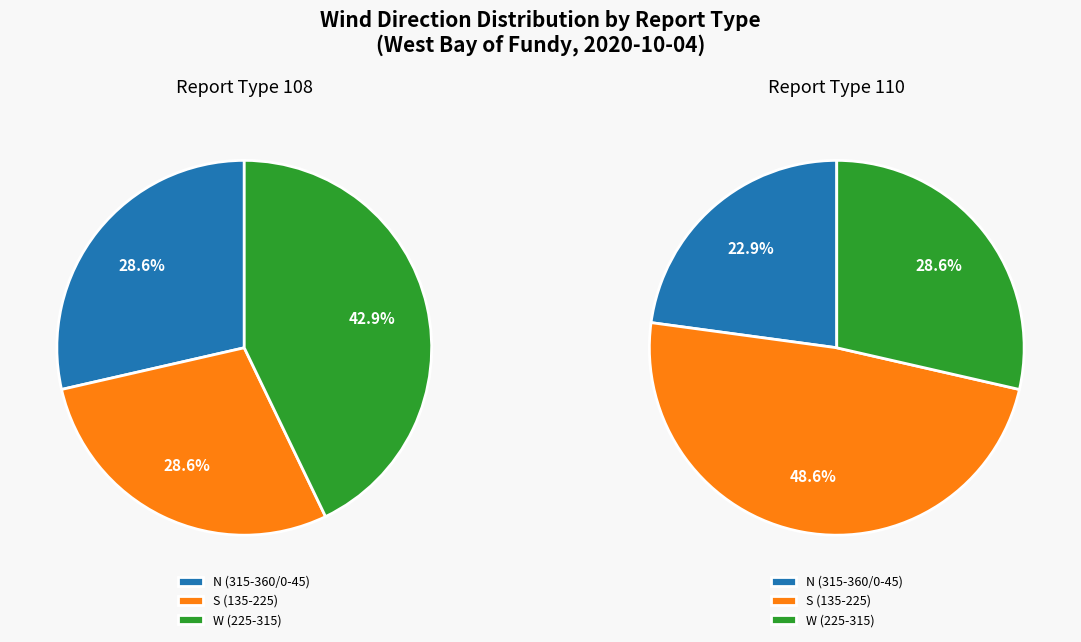

Is the sum of 108 and 2 greater than half?

No